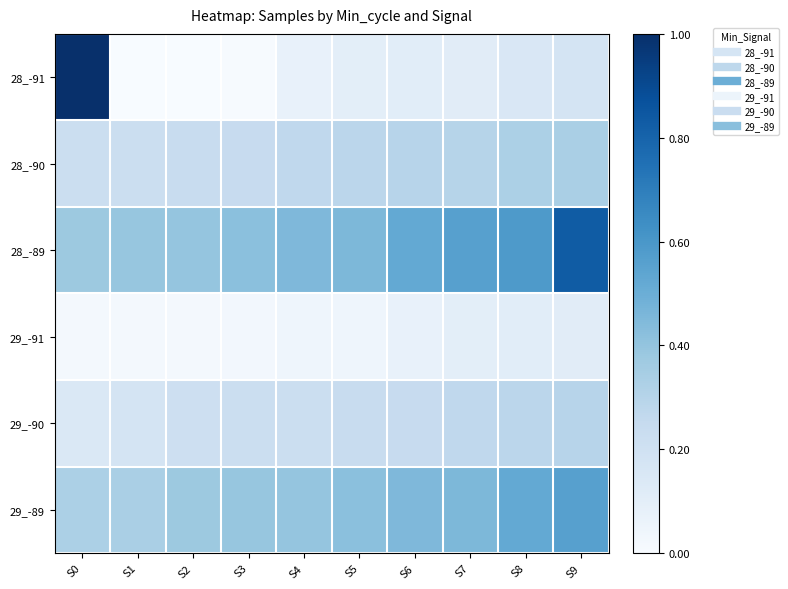

How many categories are shown in the chart?

10